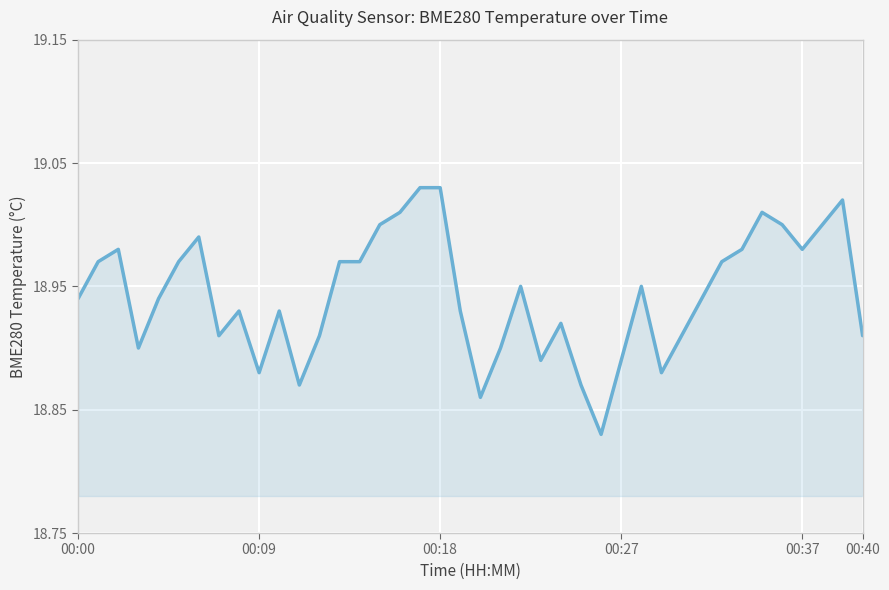

Is this an area chart (filled region under the line)?

Yes